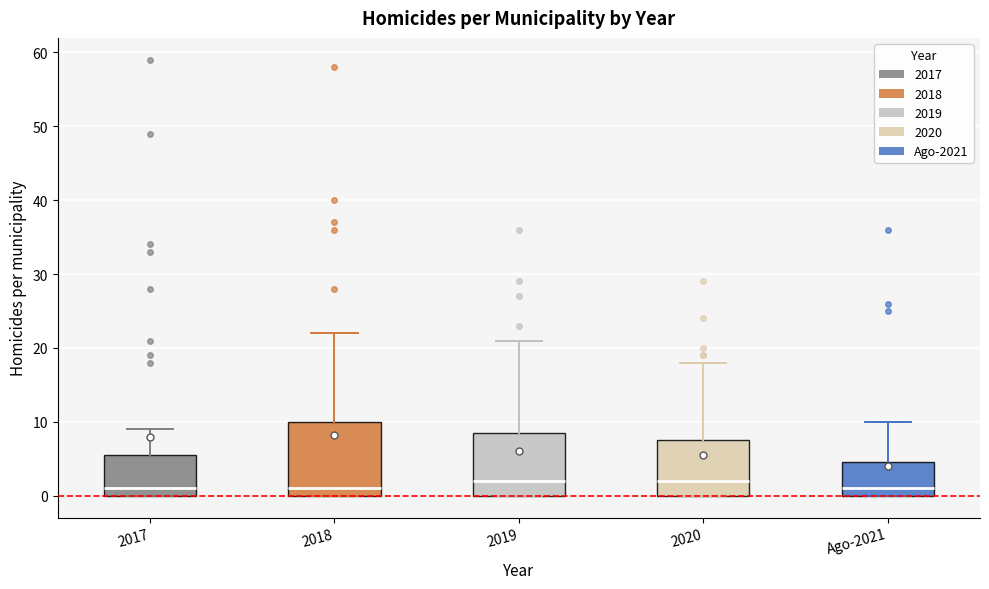

Where is the upper edge of the box for 2017 on the y-axis? The values are not printed on the chart, so give them approximately, as read against the axis.

6